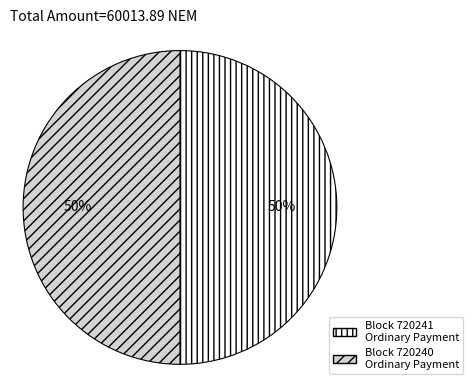

To the nearest percent, what is the average slice percentage?

50%